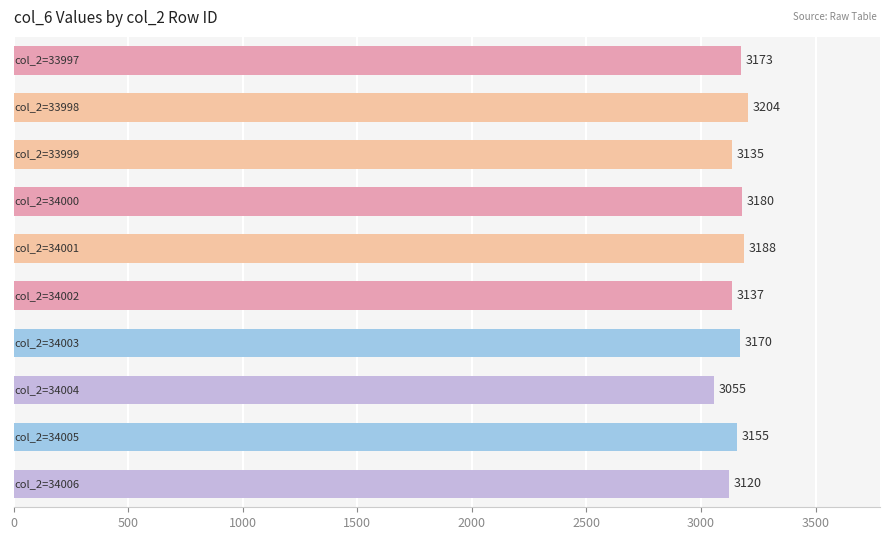

How many values are below 3170?

5